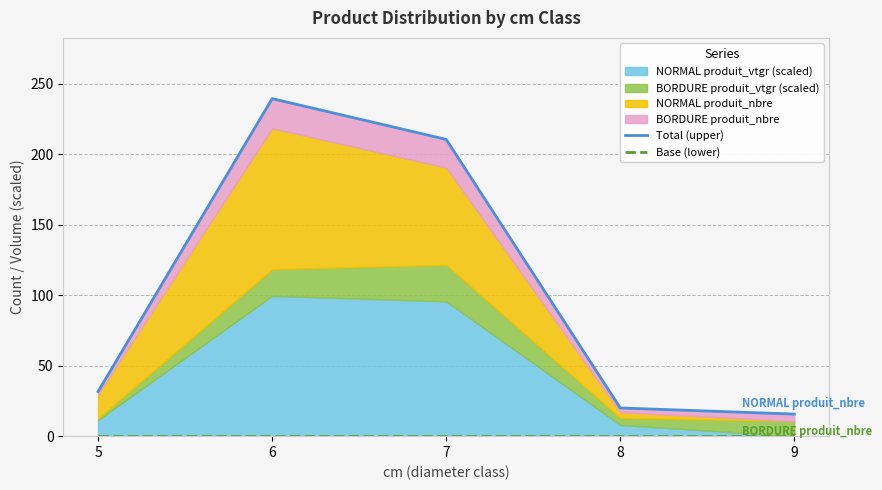

At which label does Total (upper) first exceed 31?

5